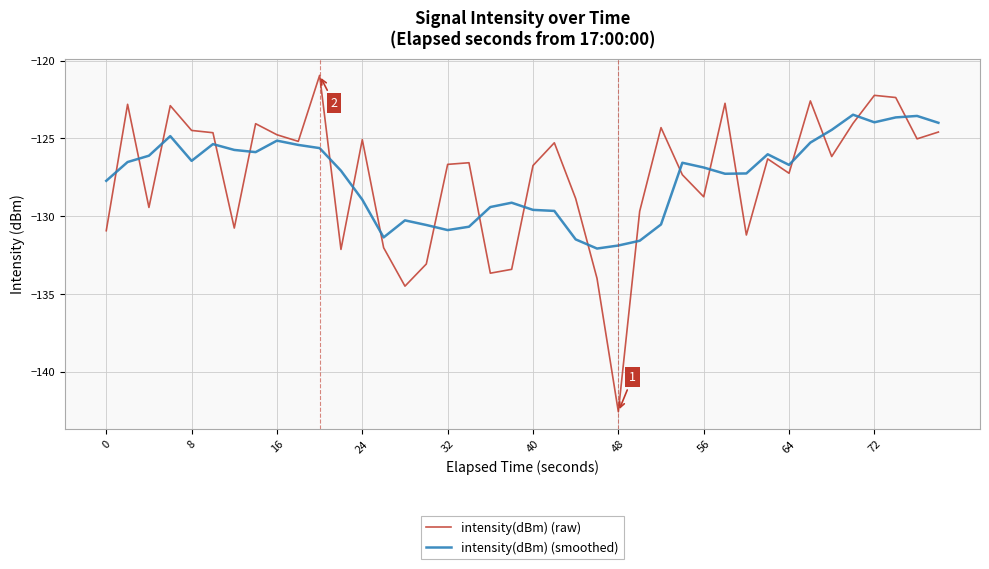

What is the minimum value for intensity(dBm) (raw)?

-142.6